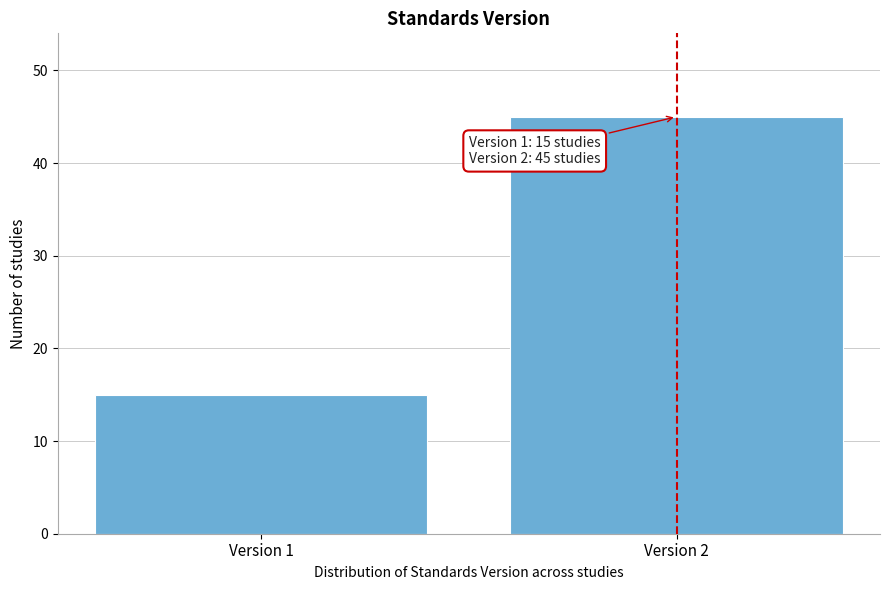

Reading left to right, extract all data points from this chart.

Version 1=15	Version 2=45